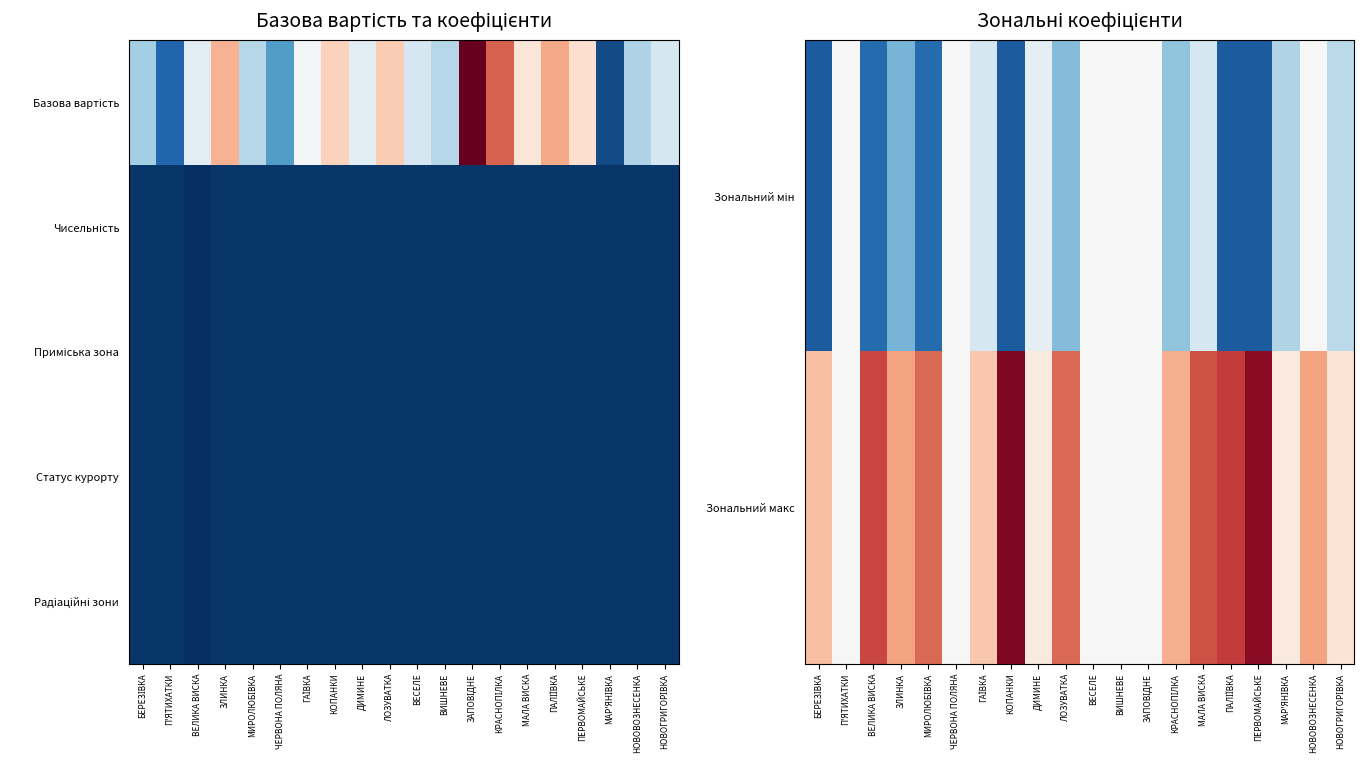

At which category is the sum across all series the highest?

МАЛА ВИСКА